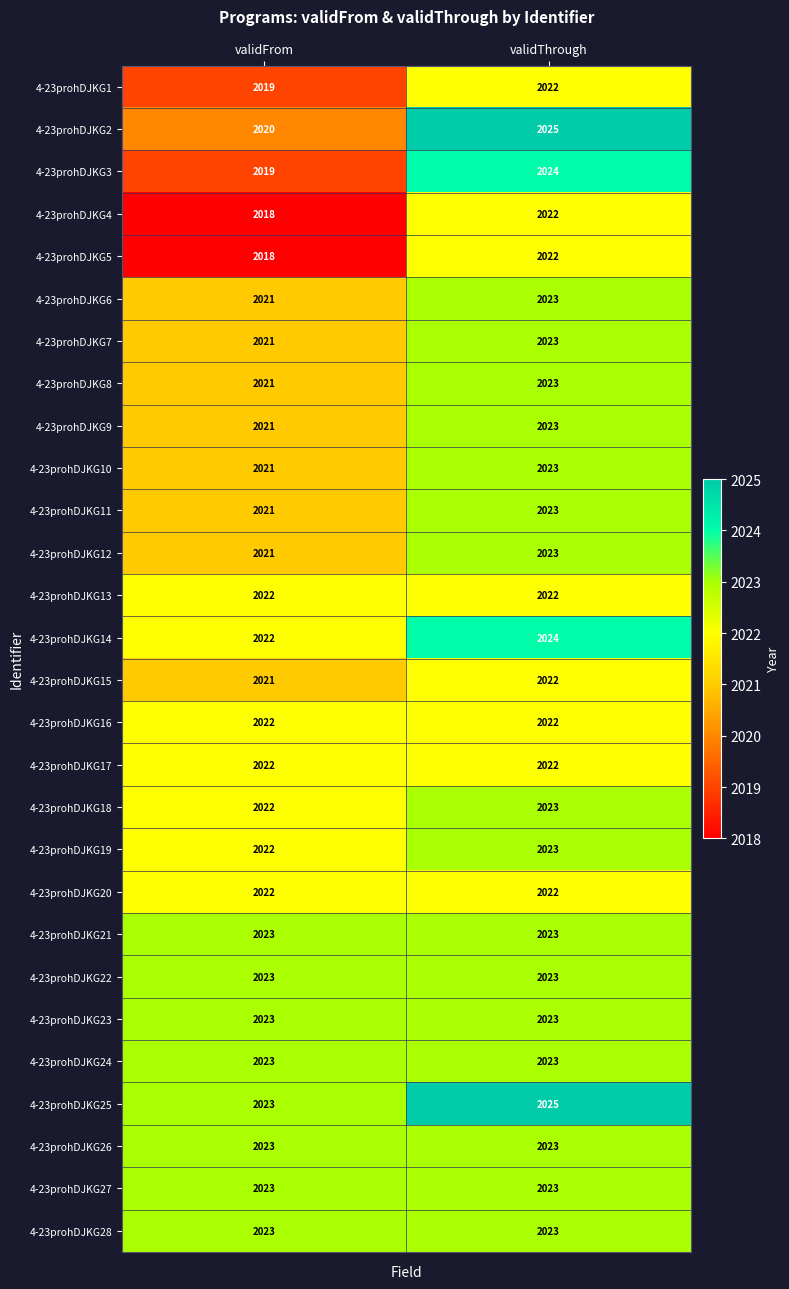

At how many categories does at least one series exceed 2020?

2